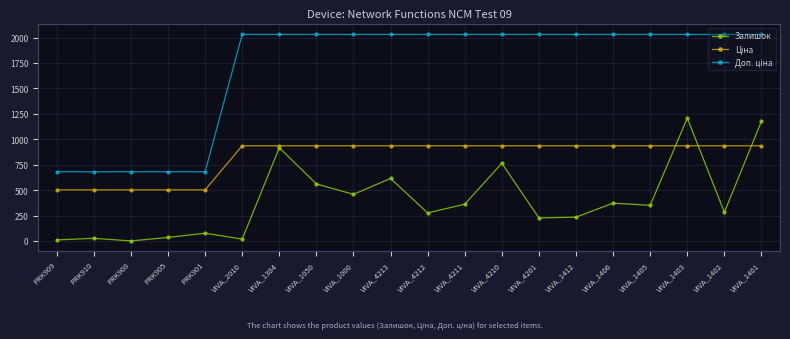

Is it true that Залишок equals 36.0 at PRK905?

True